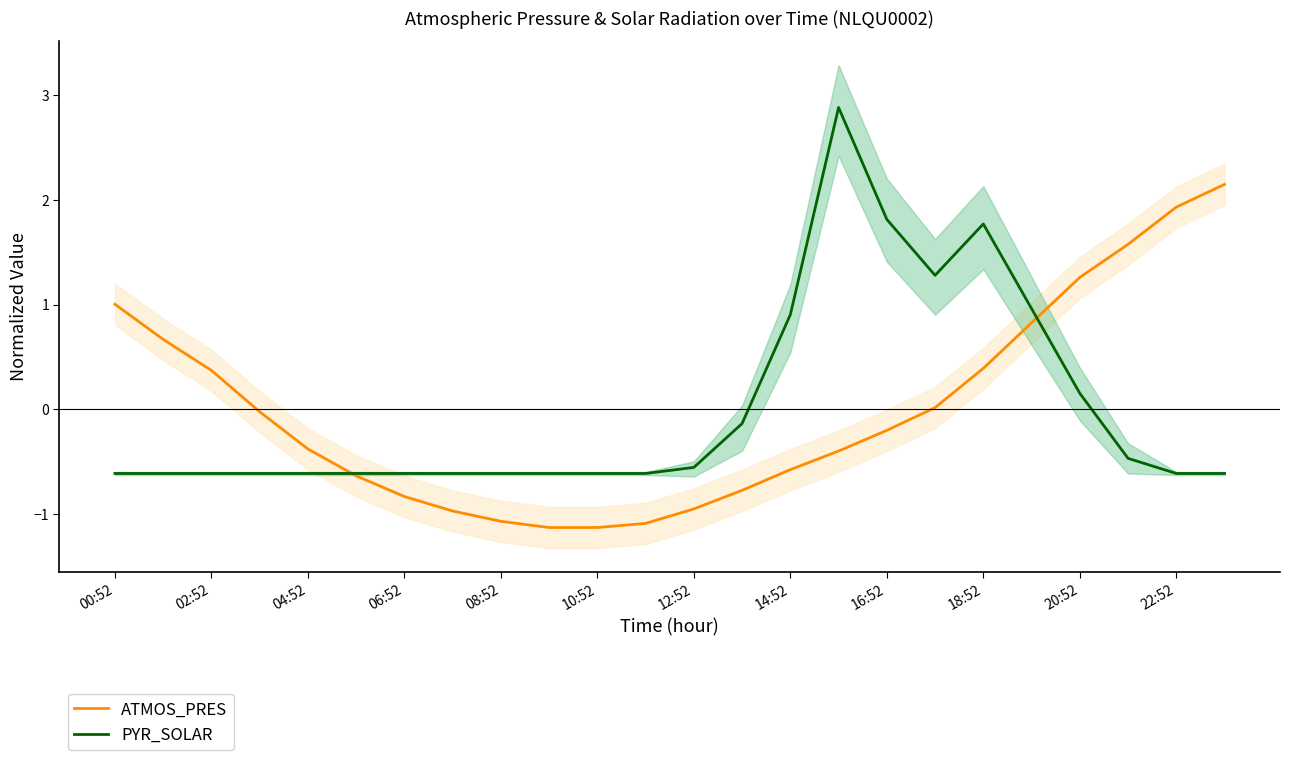

How many values in the ATMOS_PRES series are below 0?

14